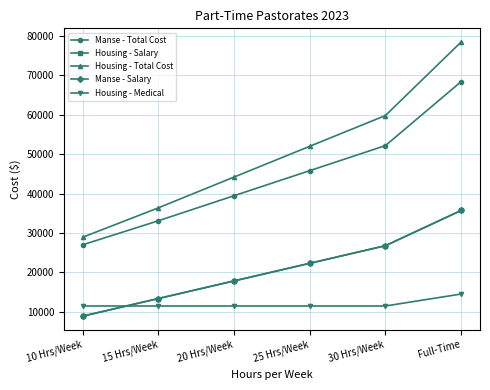

Reading left to right, transcribe all the data shown in this chart.

Manse - Total Cost: 10 Hrs/Week=27028.0	15 Hrs/Week=33116.8	20 Hrs/Week=39470.0	25 Hrs/Week=45821.0	30 Hrs/Week=52173.0	Full-Time=68389.0
Housing - Salary: 10 Hrs/Week=8930.0	15 Hrs/Week=13395.0	20 Hrs/Week=17861.0	25 Hrs/Week=22326.0	30 Hrs/Week=26791.0	Full-Time=35721.0
Housing - Total Cost: 10 Hrs/Week=28949.0	15 Hrs/Week=36400.0	20 Hrs/Week=44203.0	25 Hrs/Week=52002.0	30 Hrs/Week=59802.0	Full-Time=78437.0
Manse - Salary: 10 Hrs/Week=8930.0	15 Hrs/Week=13395.0	20 Hrs/Week=17861.0	25 Hrs/Week=22326.0	30 Hrs/Week=26791.0	Full-Time=35721.0
Housing - Medical: 10 Hrs/Week=11500.0	15 Hrs/Week=11500.0	20 Hrs/Week=11500.0	25 Hrs/Week=11500.0	30 Hrs/Week=11500.0	Full-Time=14534.0